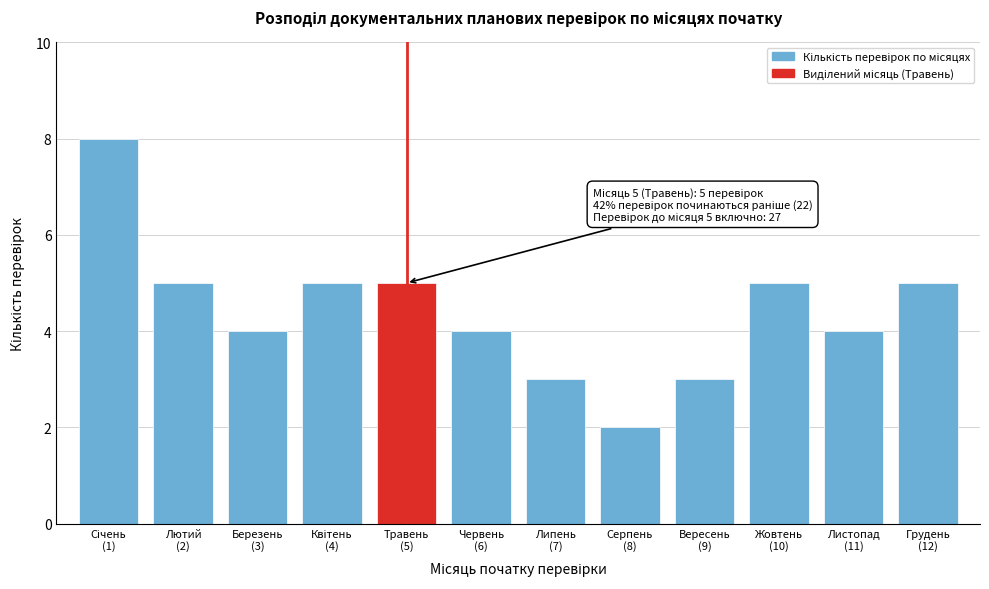

Reading left to right, list all the values displayed in this chart.

8	5	4	5	5	4	3	2	3	5	4	5